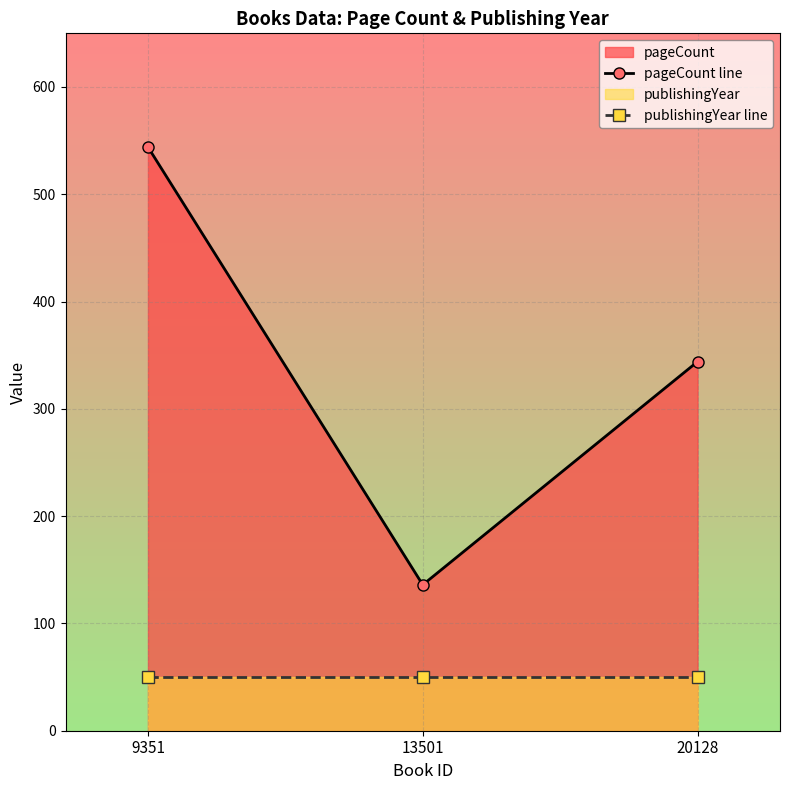

What is the value of the publishingYear line point at the 2nd from the left?

50